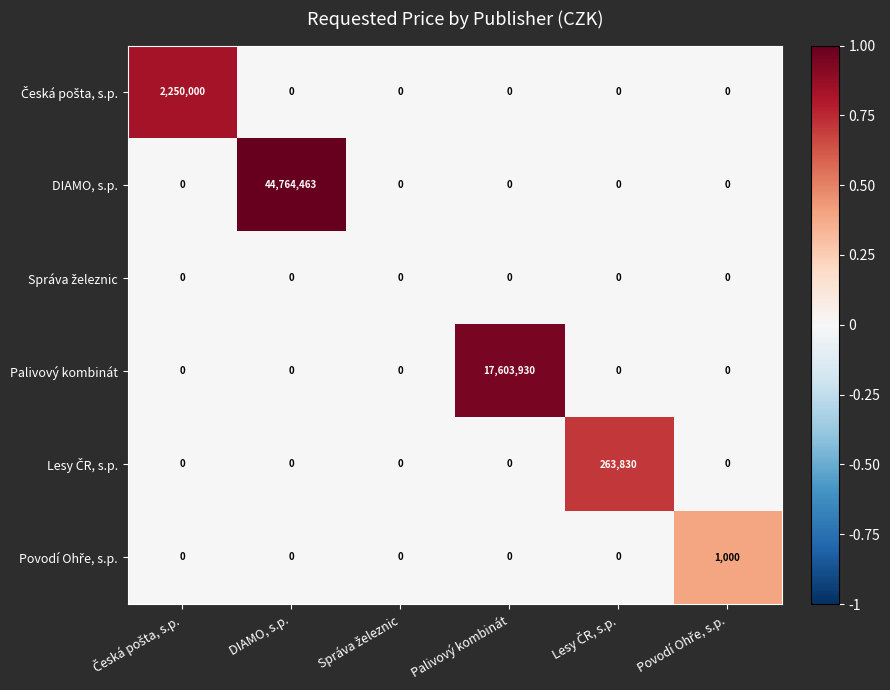

What is the spread (max minus min) of values at DIAMO, s.p.?

44764463